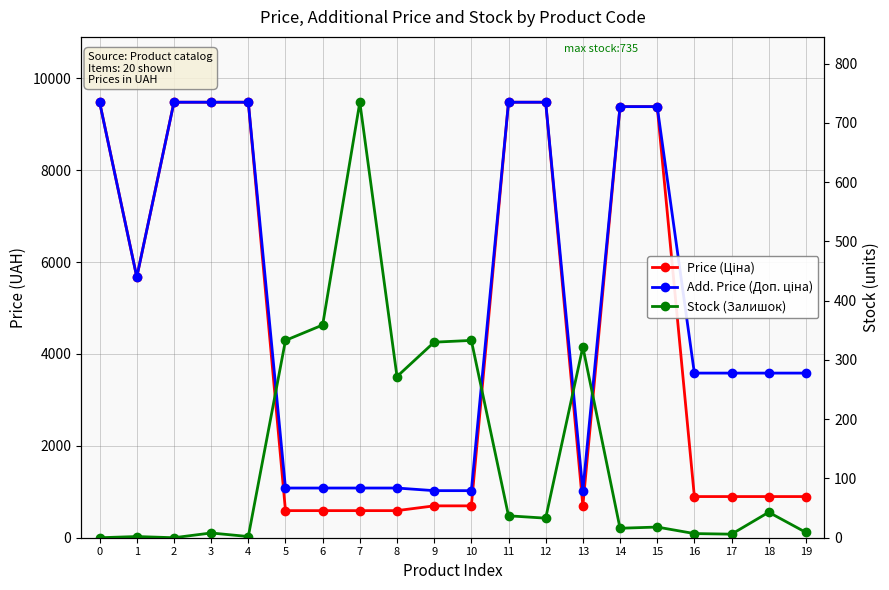

At how many categories does at least one series exceed 5016?

9